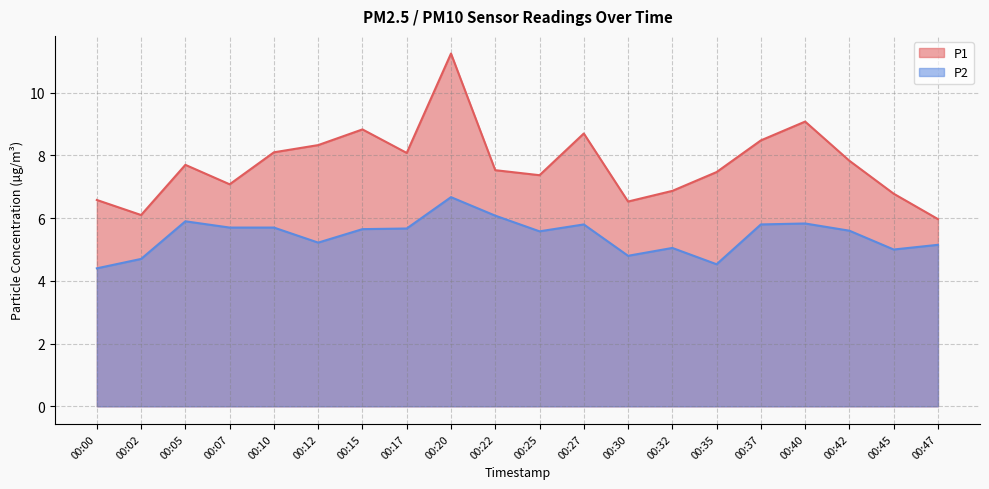

At which category does P2 reach its first local peak?

00:05